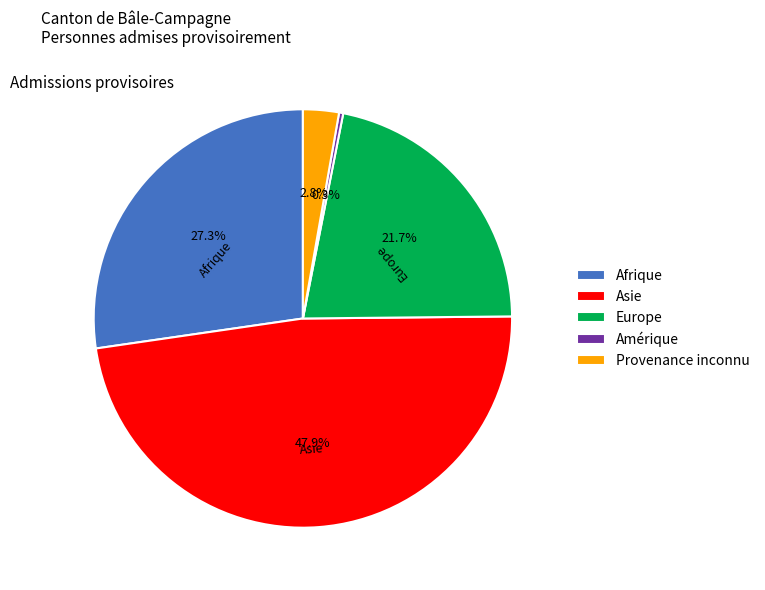

Between Afrique and Europe, which is larger?

Afrique